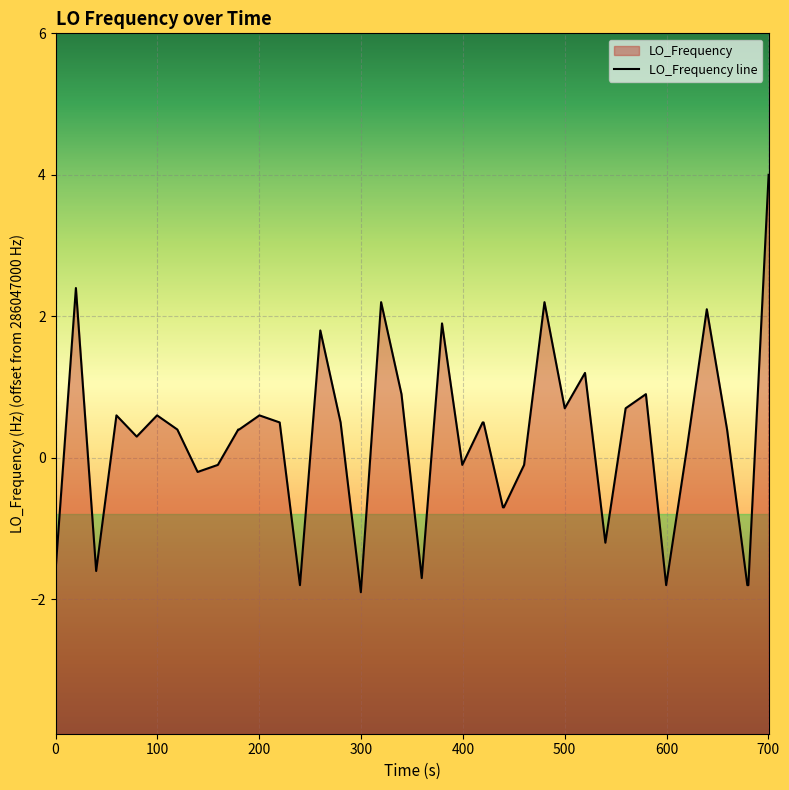

What is the greatest value displayed?

4.0